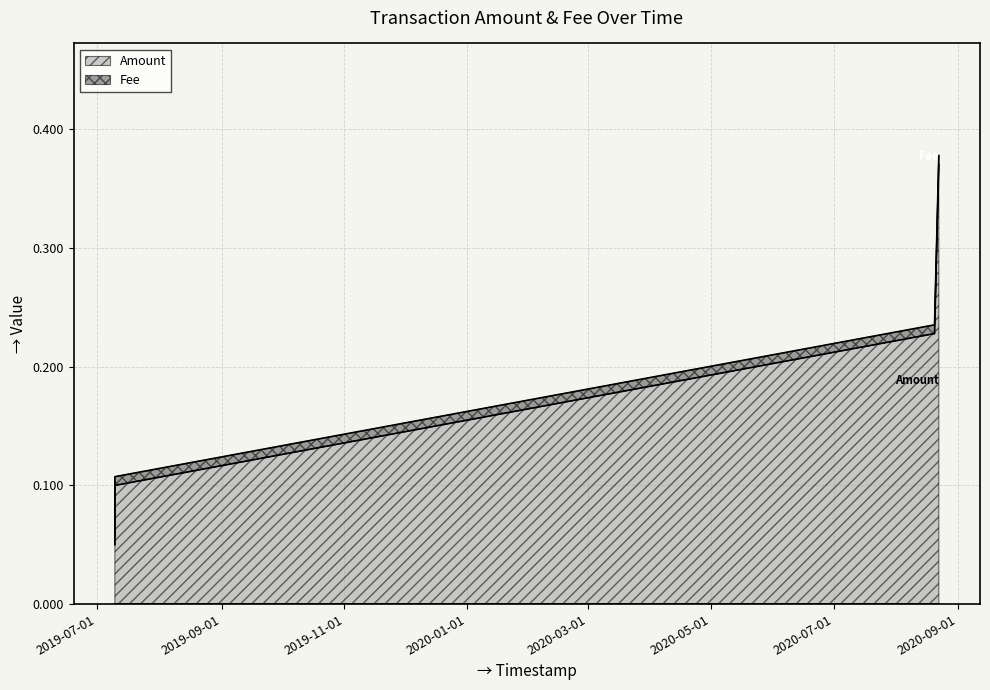

How many values are between 0 and 1?

4